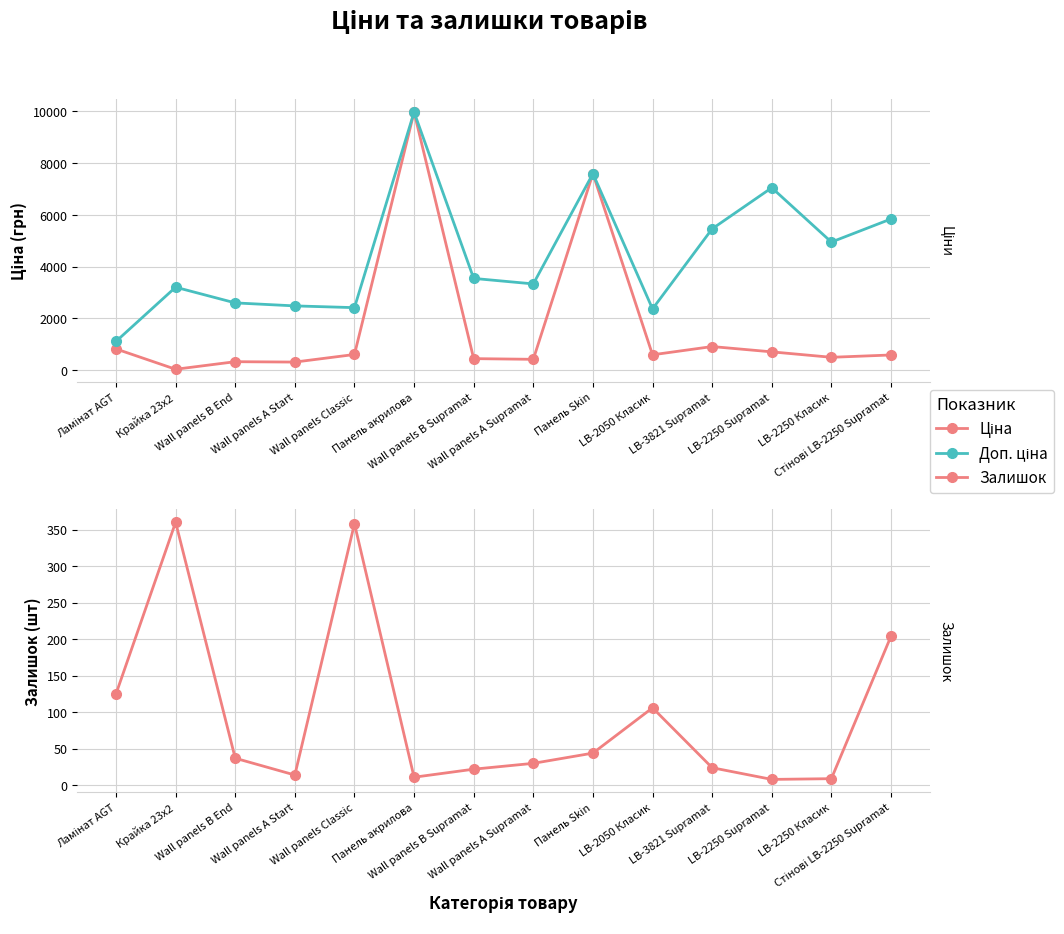

How many lines are shown in the chart?

3